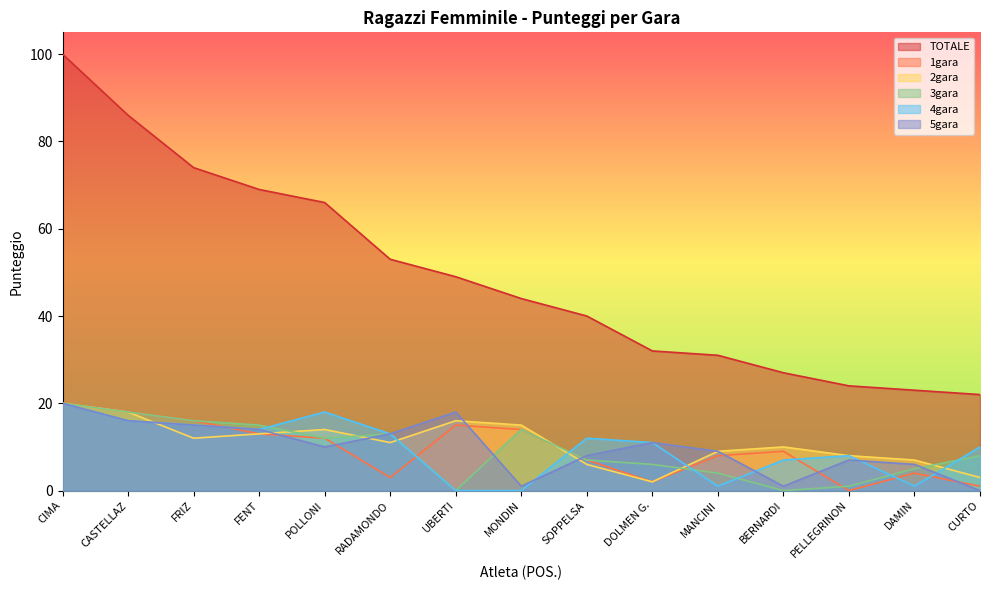

How many interior local peaks does the 2gara series have?

3